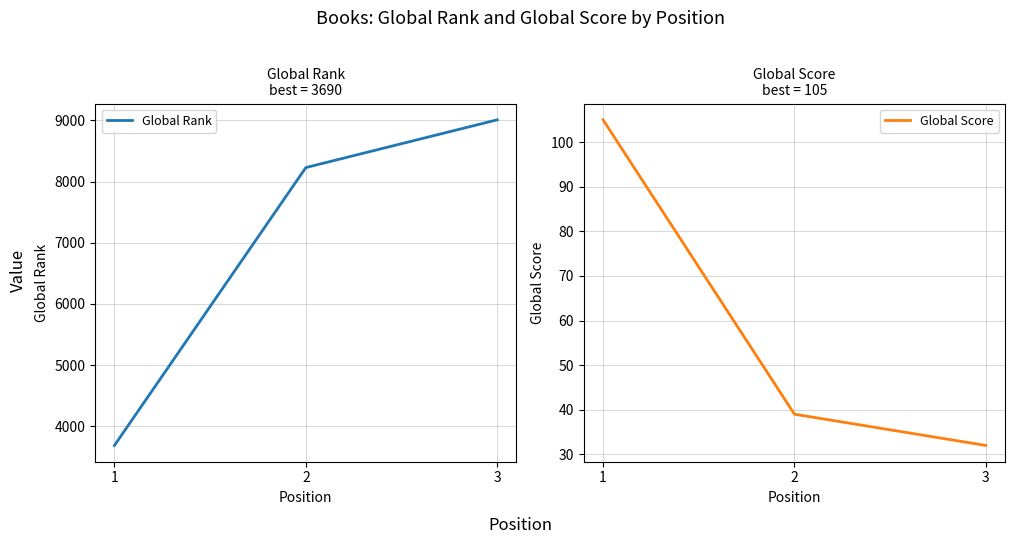

List the series in order of their overall mean, highest first.

Global Rank, Global Score